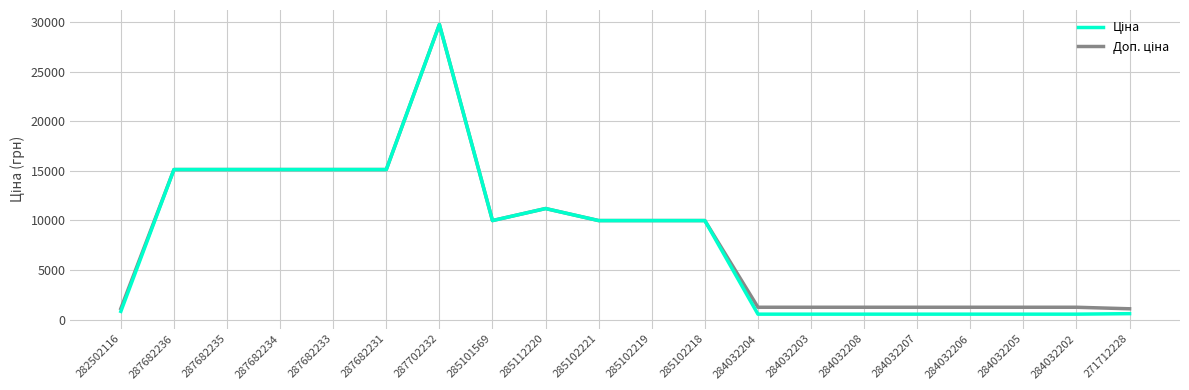

Which label corresponds to the largest value in the chart?

287702232